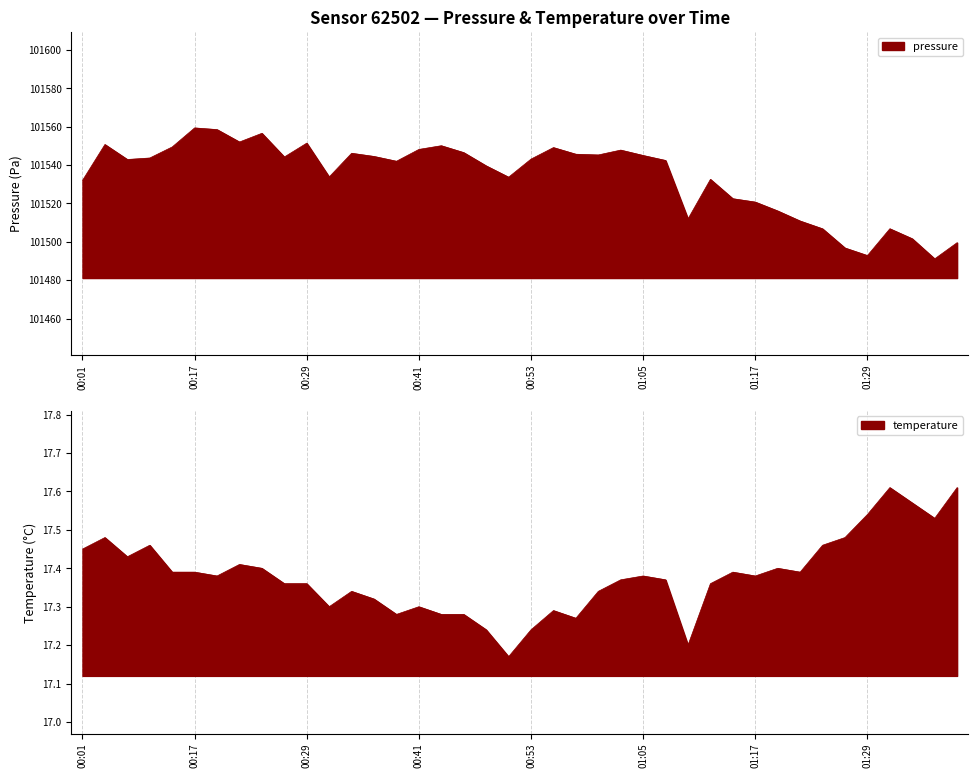

The chart shows a value of 101543.7 at 00:08. True or false?

True